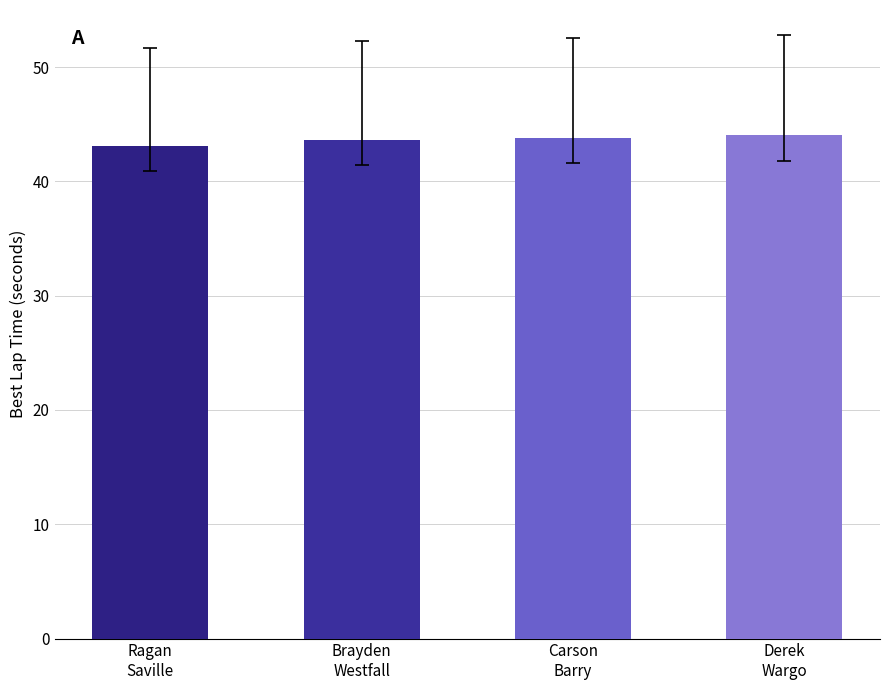

What is the ratio of the value at Derek
Wargo to the value at Ragan
Saville?

1.0